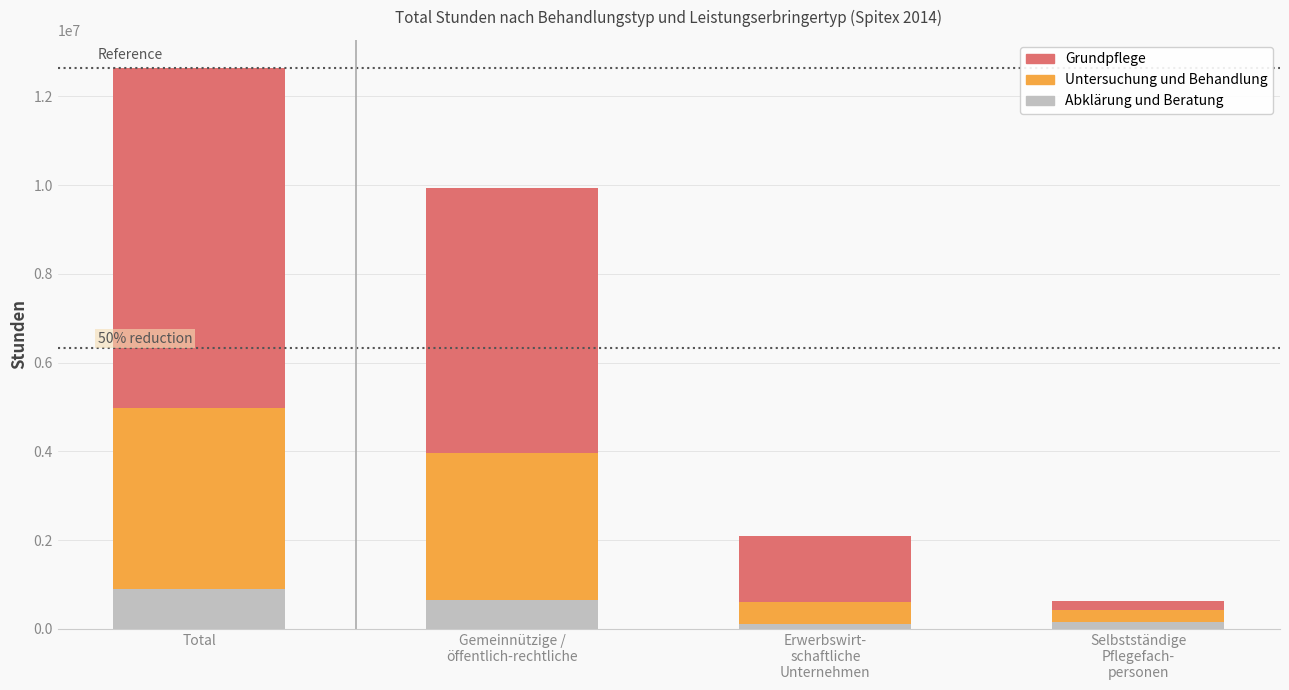

Is it true that Abklärung und Beratung equals 101146 at Erwerbswirt-
schaftliche
Unternehmen?

True